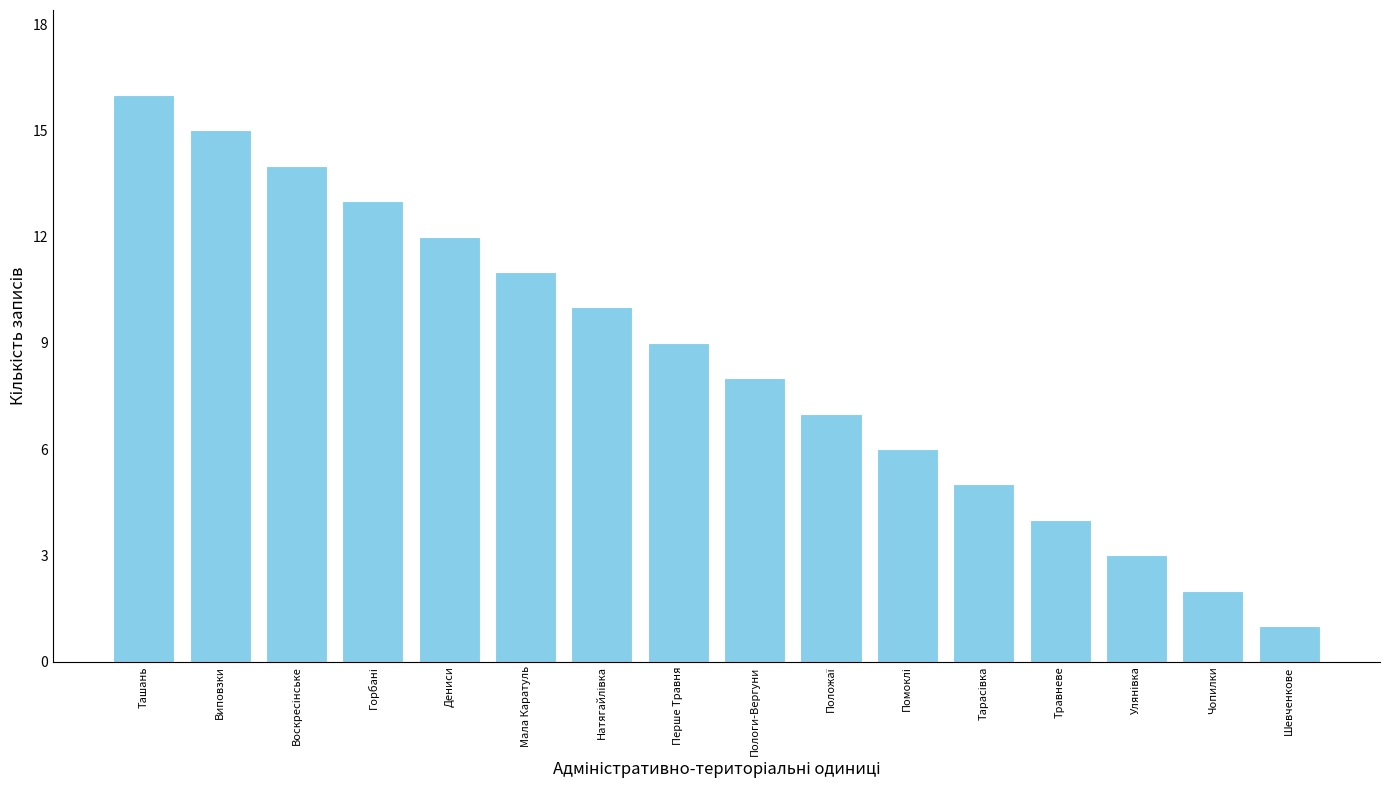

Reading left to right, list all the values displayed in this chart.

16	15	14	13	12	11	10	9	8	7	6	5	4	3	2	1